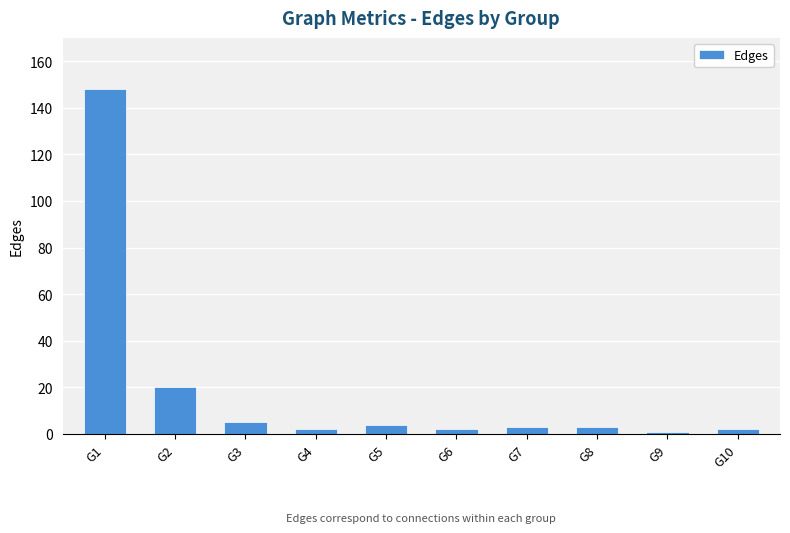

How many data points does each series have?

10